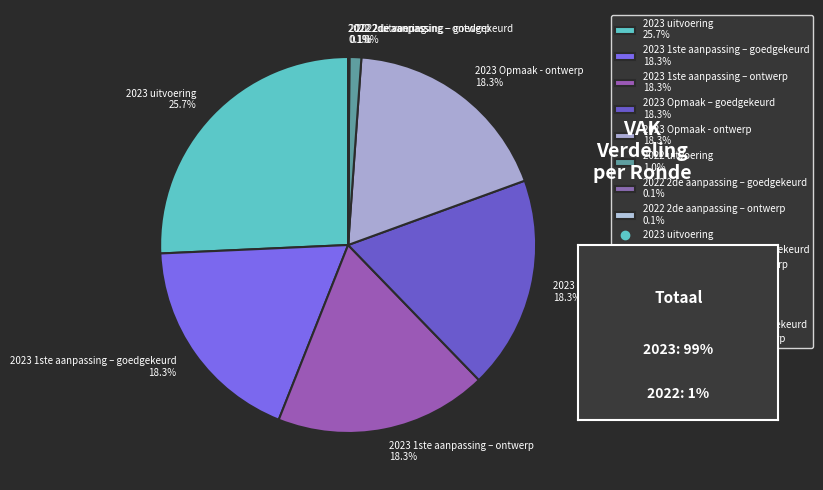

Is there any slice that represents more than half of the pie?

No